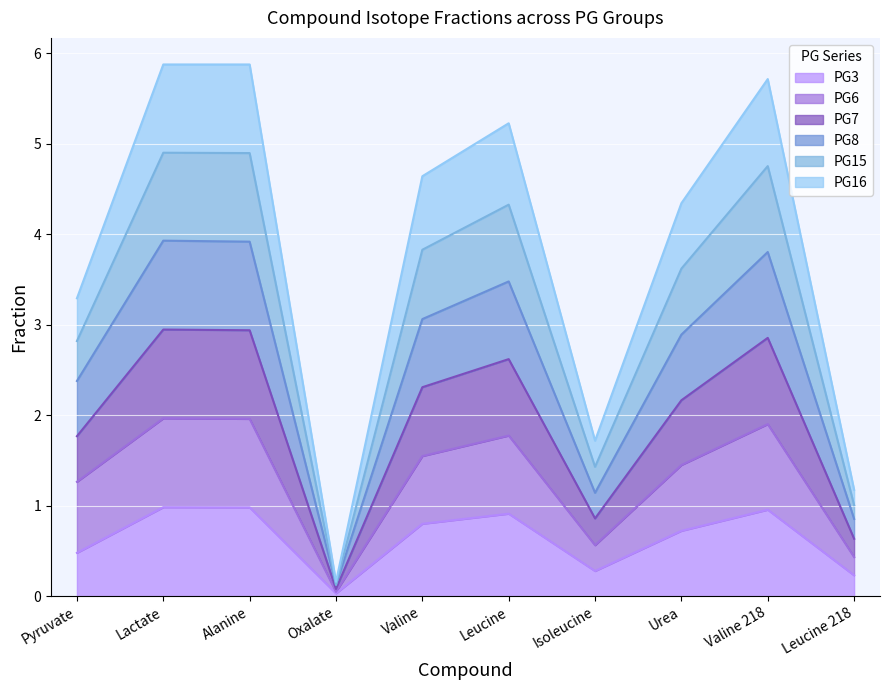

At which label does PG6 first exceed 1?

Pyruvate